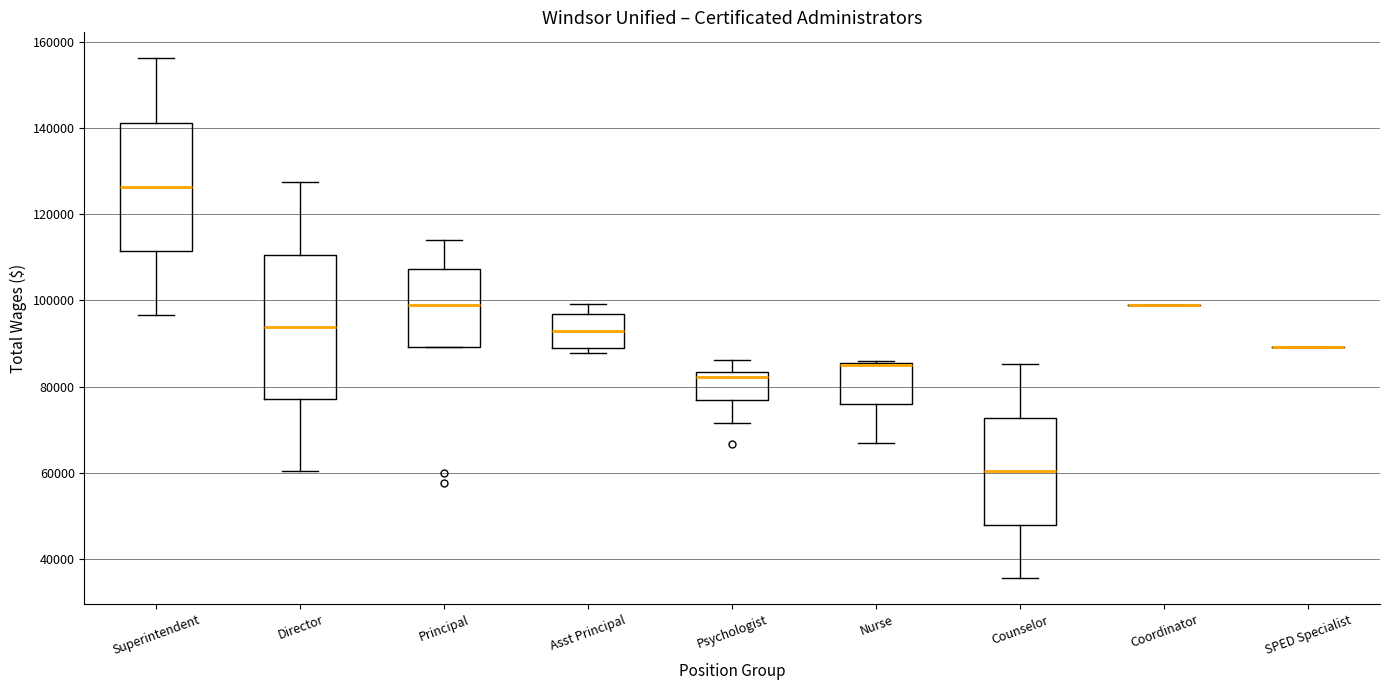

Reading left to right, read every box against the y-axis: the position of its median line, the range the box covers, and the ends of its whiskers. The values are not printed on the chart, so give them approximately, as read against the axis.

Superintendent: median 126000, box 112000 to 142000, whiskers 96000 to 156000
Director: median 94000, box 78000 to 110000, whiskers 60000 to 128000
Principal: median 98000, box 90000 to 108000, whiskers 90000 to 114000
Asst Principal: median 92000, box 88000 to 96000, whiskers 88000 (just below the box's lower edge) to 100000
Psychologist: median 82000, box 76000 to 84000, whiskers 72000 to 86000
Nurse: median 86000 (drawn on the box's upper edge), box 76000 to 86000, whiskers 66000 to 86000
Counselor: median 60000, box 48000 to 72000, whiskers 36000 to 86000
Coordinator: box collapsed to a line at 98000, whiskers 98000 to 98000
SPED Specialist: box collapsed to a line at 90000, whiskers 90000 to 90000